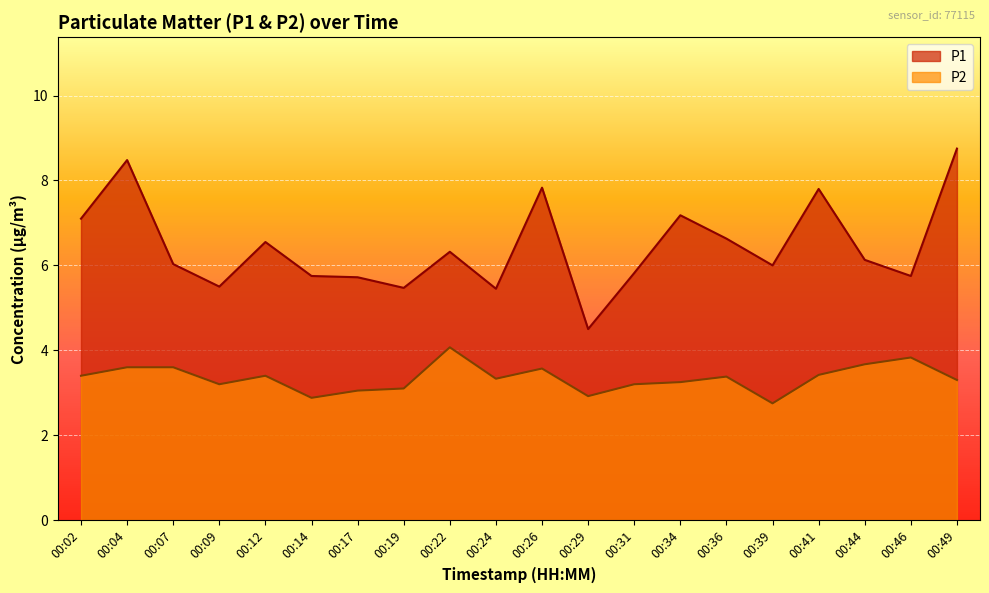

Rank the series by their maximum value, from lowest to highest.

P2, P1